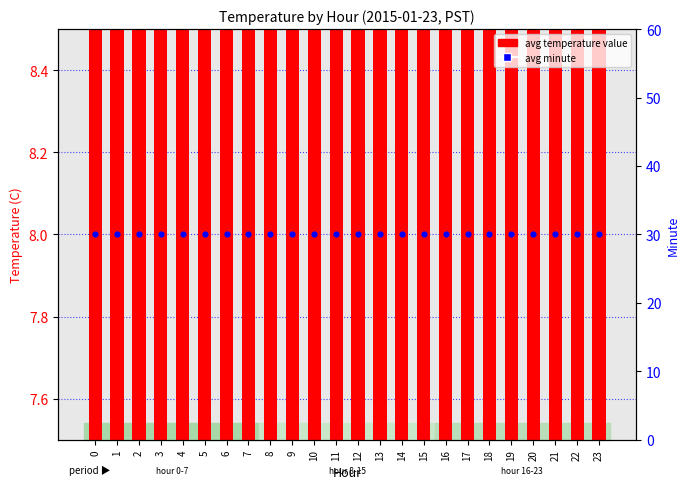

What are all the series names shown in the legend?

avg temperature value, avg minute